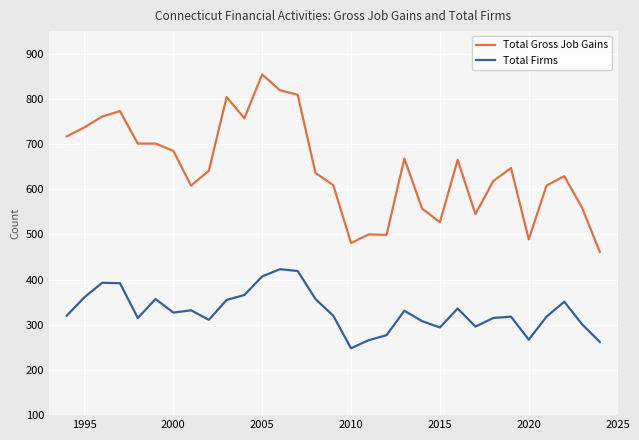

List the series in order of their peak value, highest first.

Total Gross Job Gains, Total Firms